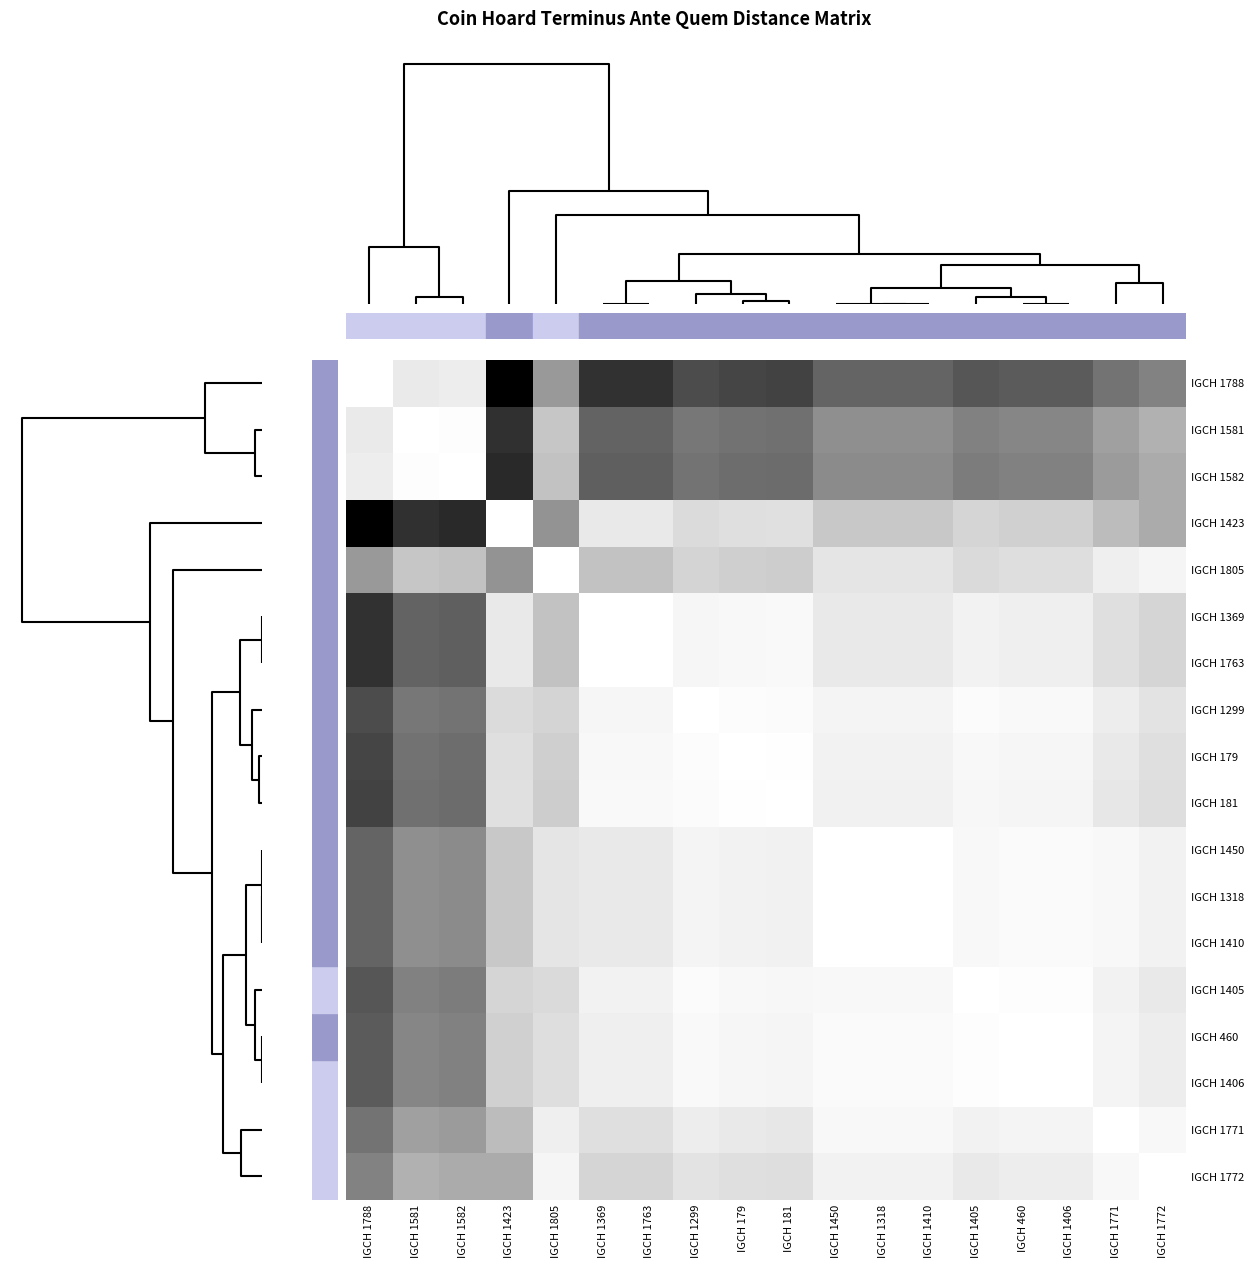

At how many categories does at least one series exceed 141?

18